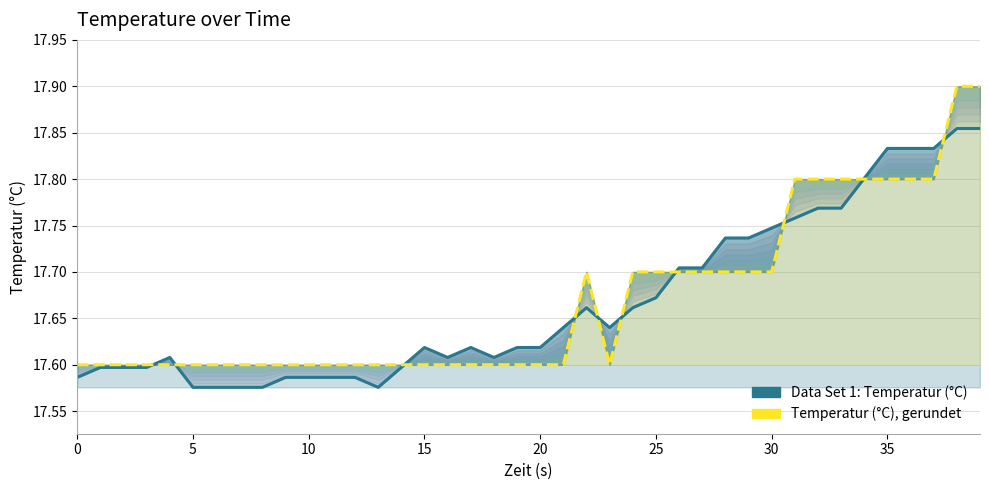

How many intersections are there between Data Set 1: Temperatur (°C) and Temperatur (°C), gerundet?

10